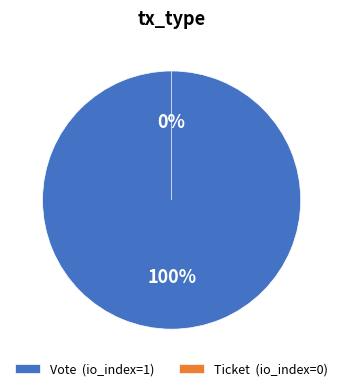

True or false: Vote (io_index=1) accounts for 94% of the total.

False